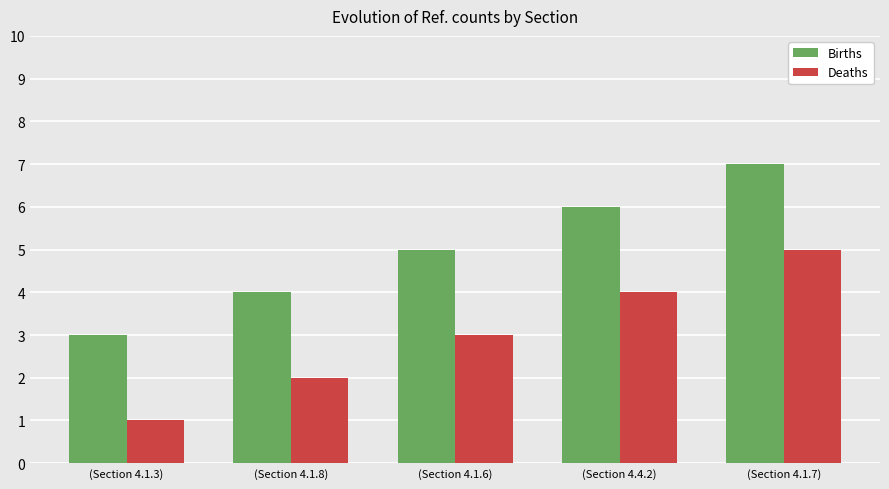

What is the difference between the maximum and minimum values in the Deaths series?

4